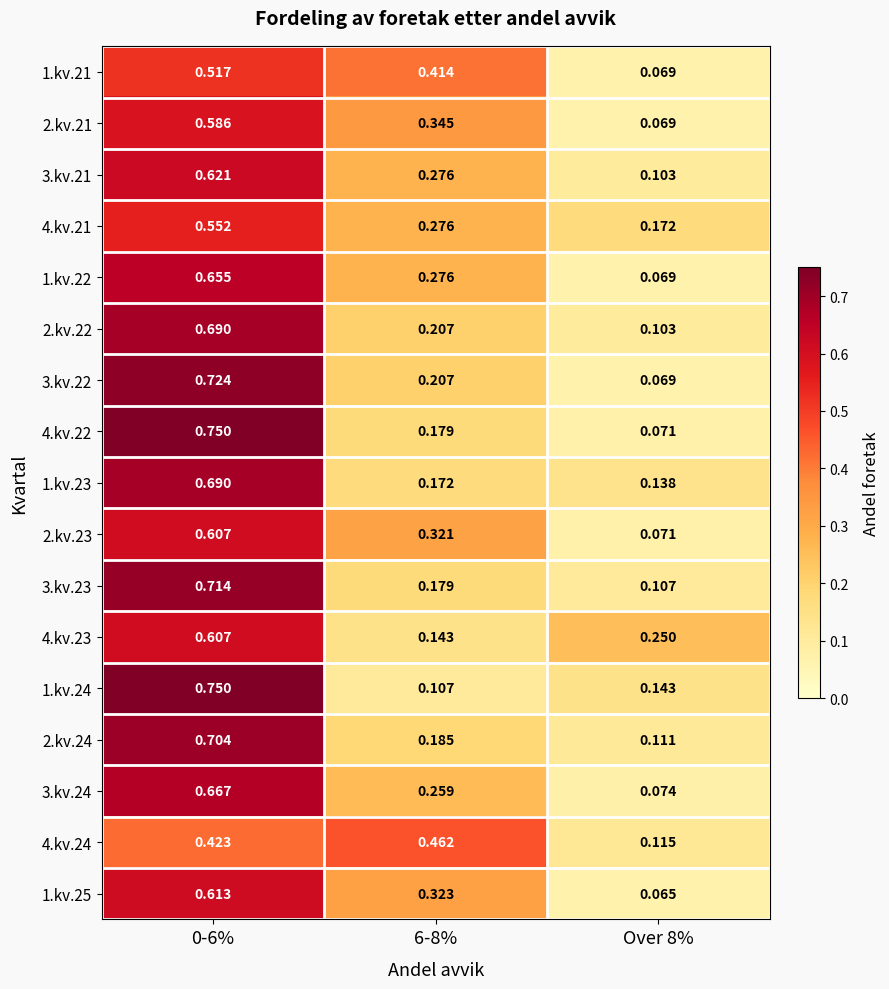

Is the value of 4.kv.23 at 6-8% greater than the value of 2.kv.23 at Over 8%?

Yes